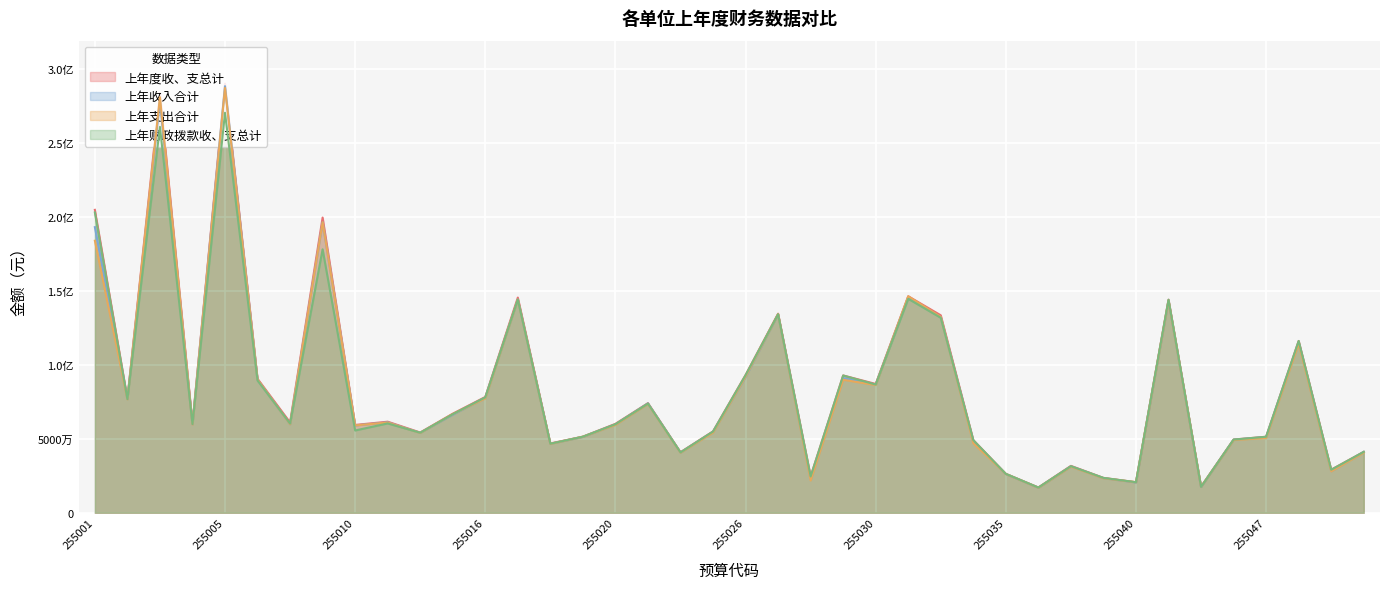

The value of 上年度收、支总计 at 255013 is 54242718.0. True or false?

True